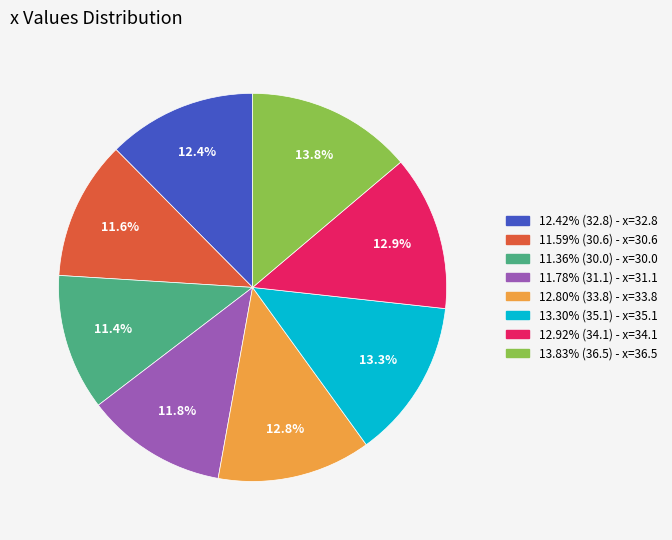

Does any single category account for the majority?

No